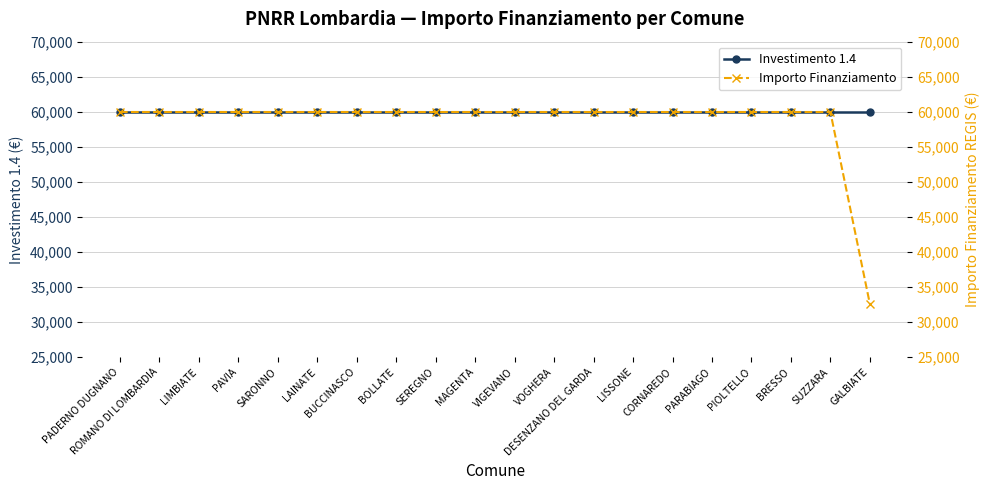

What position from the left is BUCCINASCO?

7